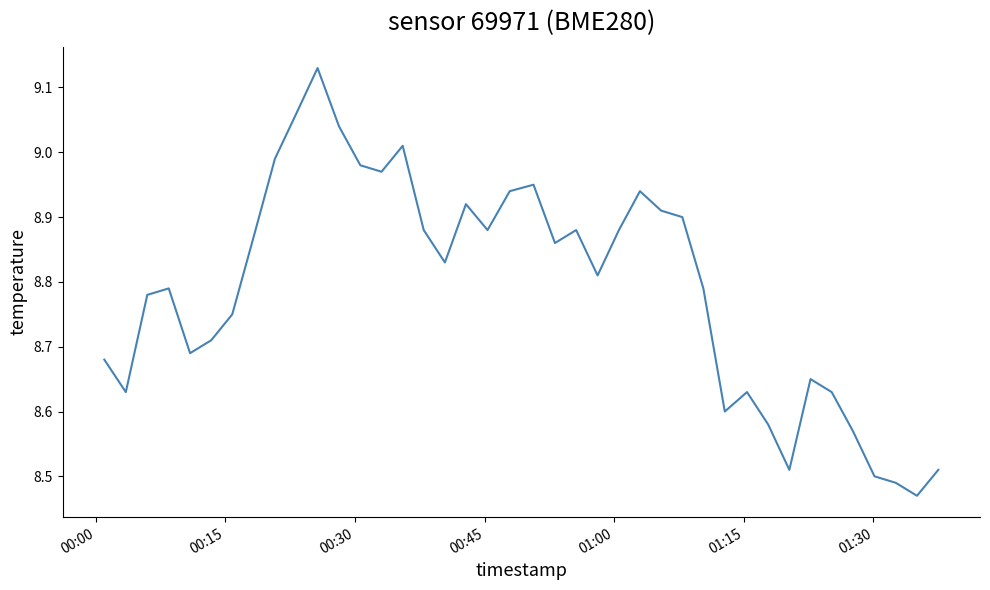

What is the difference between the maximum and minimum values?

0.7